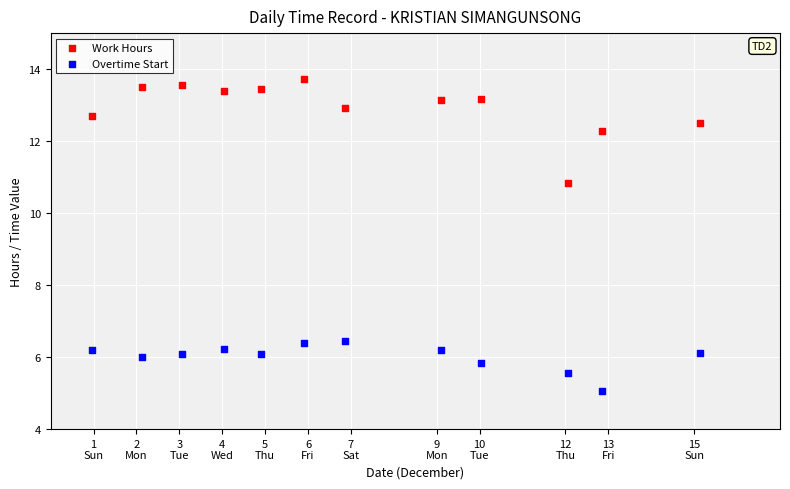

Across all series, what Y value is closest to 9?

10.8